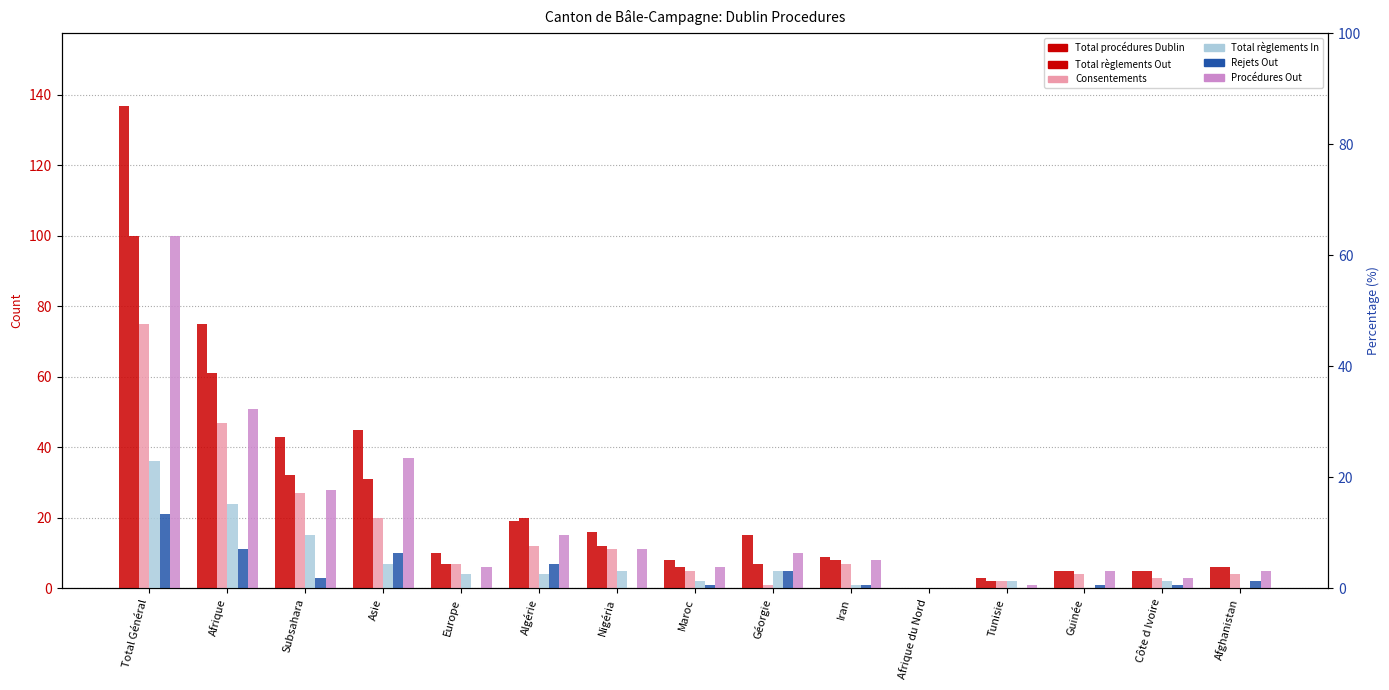

List the labels in order of Total règlements Out value, smallest first.

Afrique du Nord, Tunisie, Guinée, Côte d Ivoire, Maroc, Afghanistan, Europe, Géorgie, Iran, Nigéria, Algérie, Asie, Subsahara, Afrique, Total Général